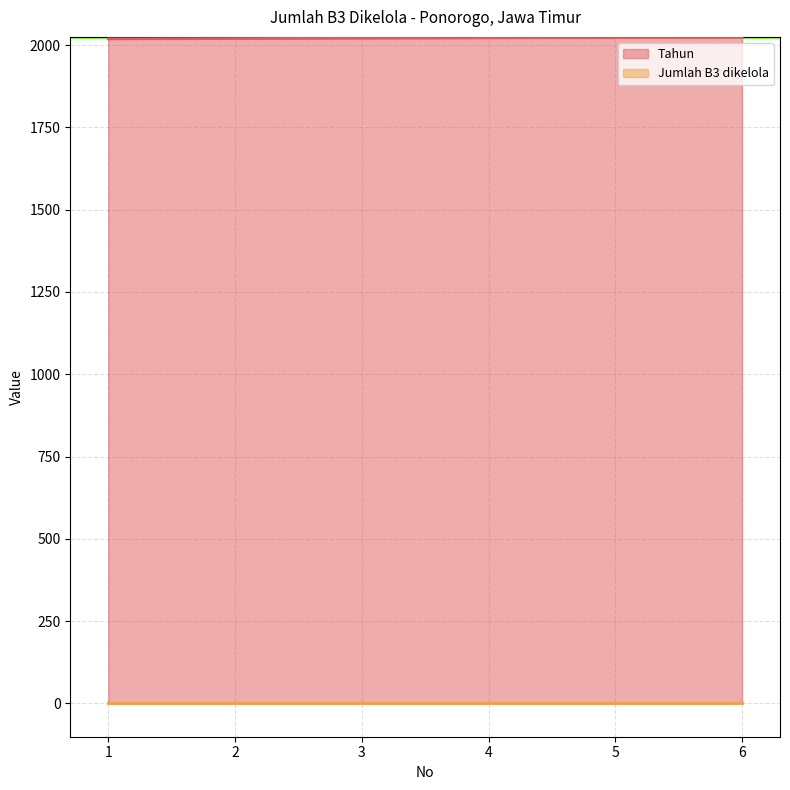

Reading left to right, list all the values displayed in this chart.

2019	2020	2021	2022	2023	2024